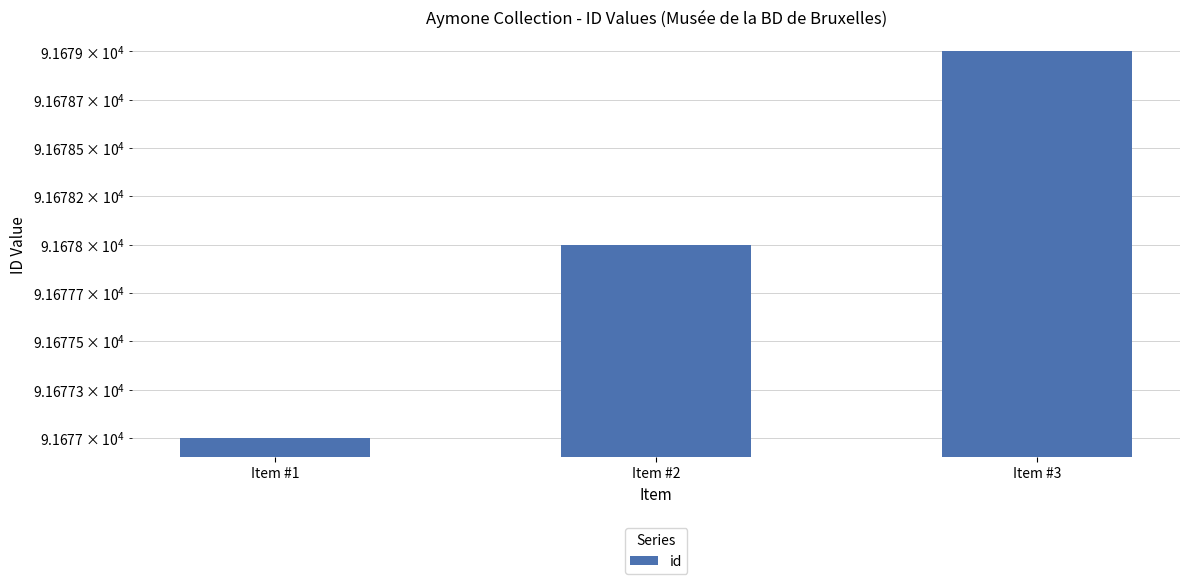

Count the number of data series in this chart.

1